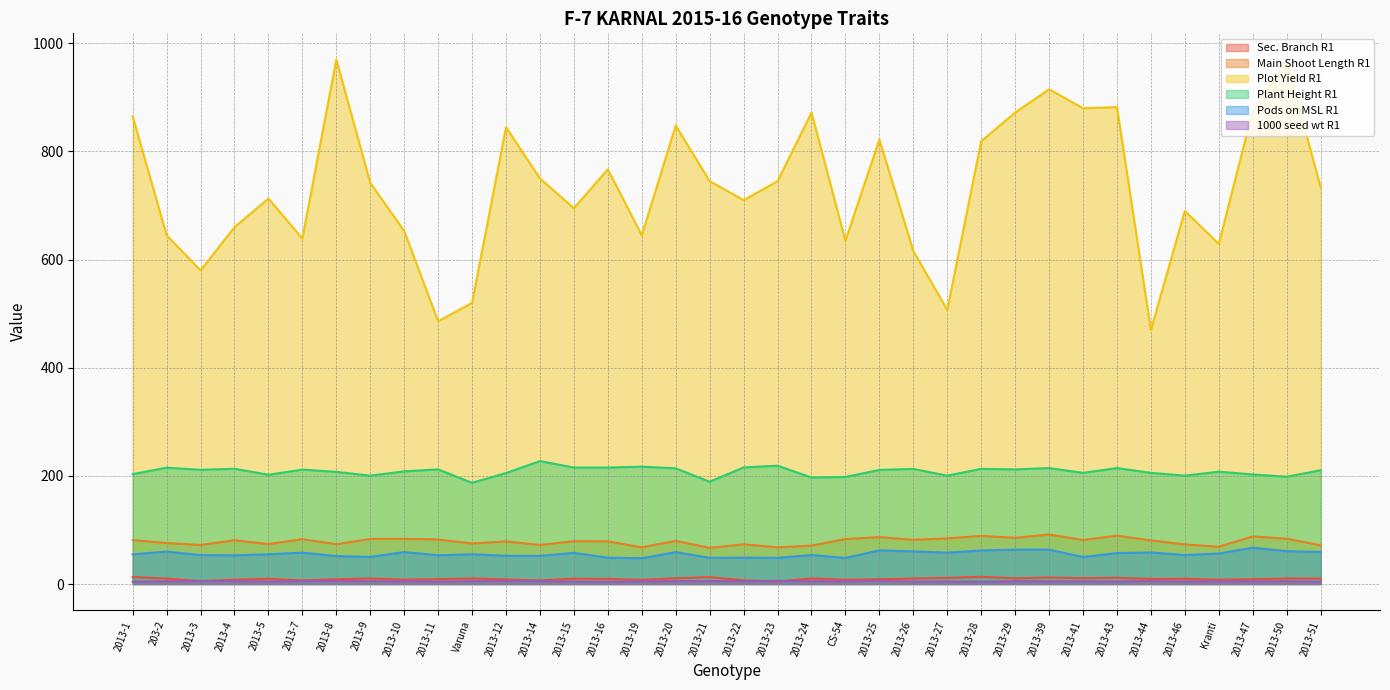

What is the average value of the Main Shoot Length R1 series?

78.9